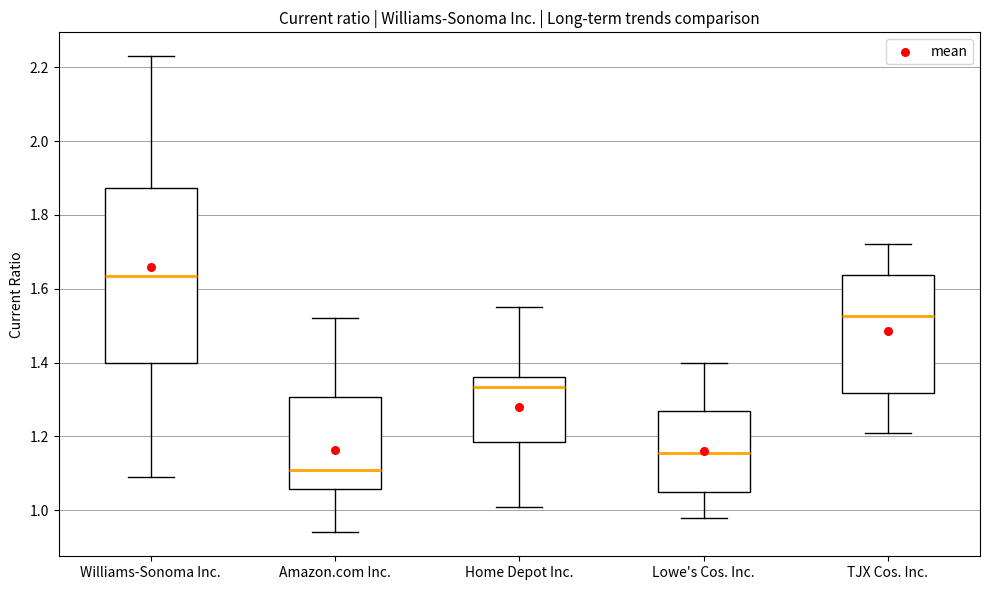

Which box has the lowest median line?

Amazon.com Inc.